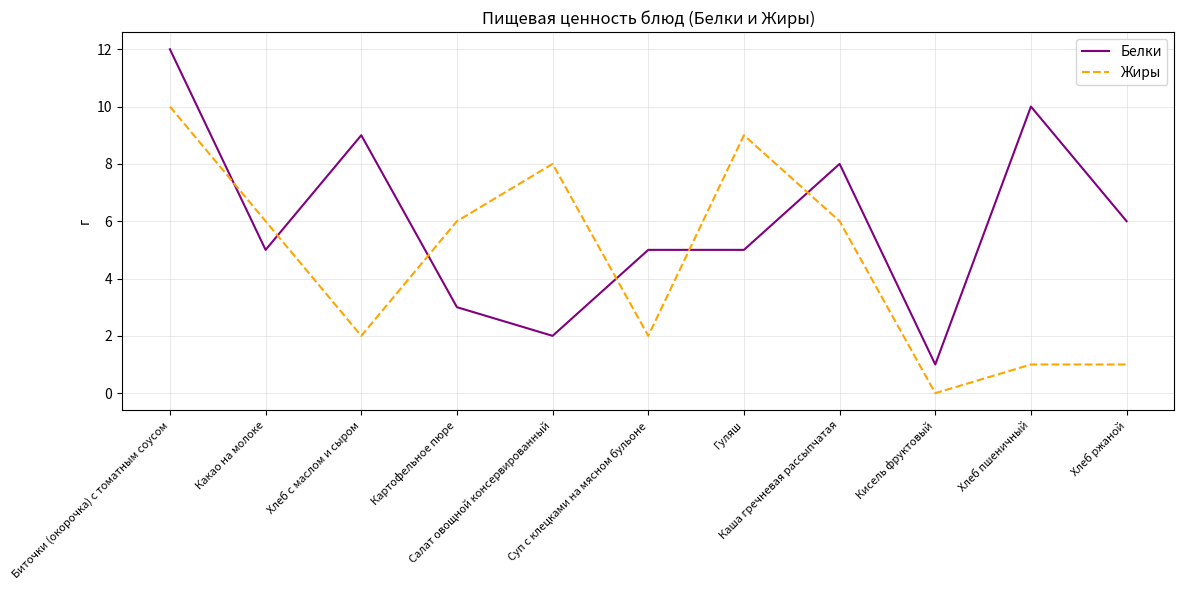

Between which two adjacent categories do Жиры and Белки first intersect?

Биточки (окорочка) с томатным соусом and Какао на молоке